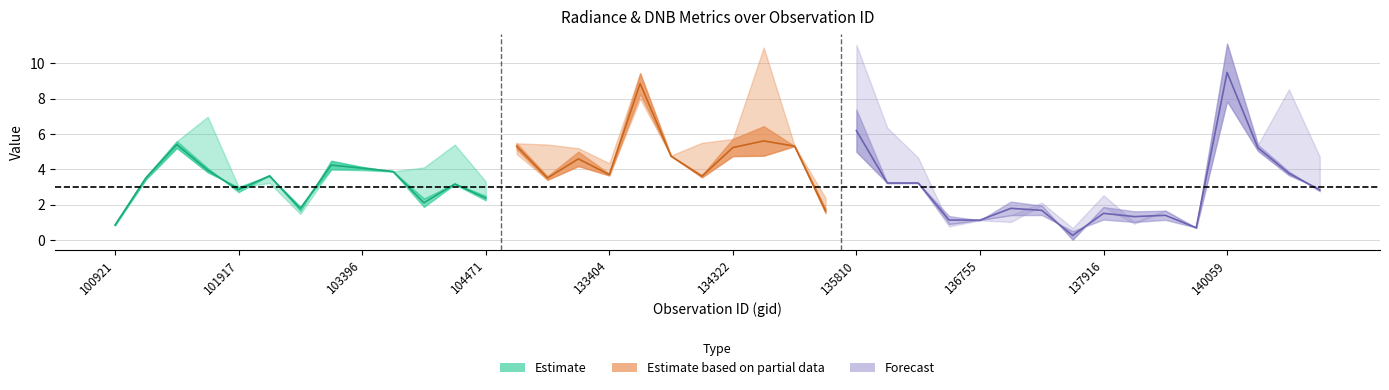

How many data points does each series have?

40